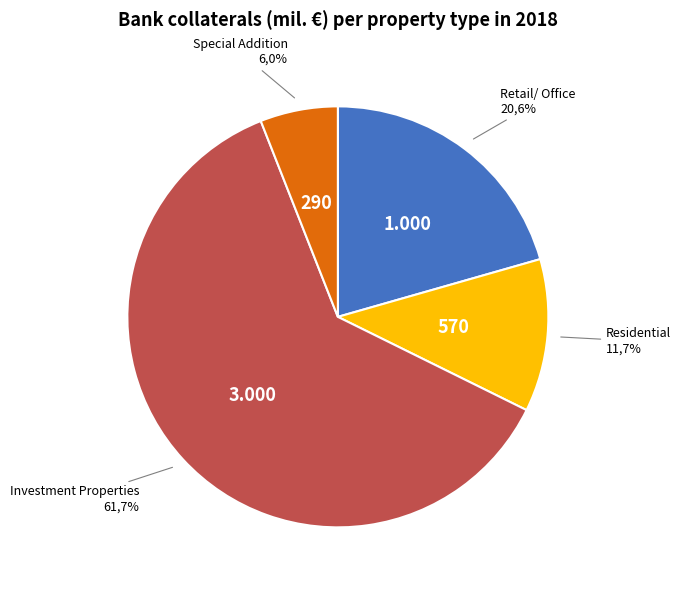

True or false: 処遇加算Ⅲ accounts for 5% of the total.

False